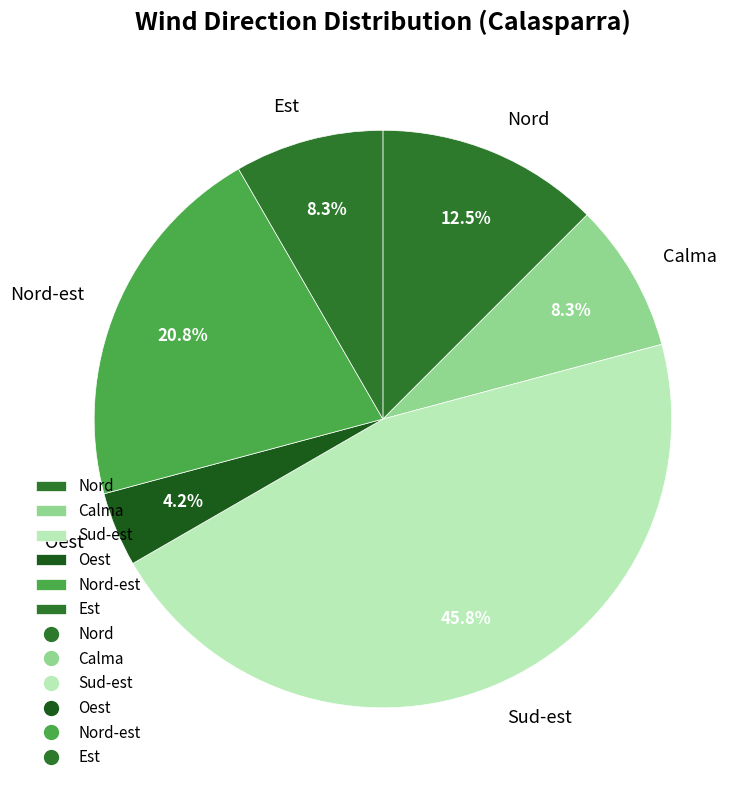

What is the ratio of the value at Nord-est to the value at Est?

2.5